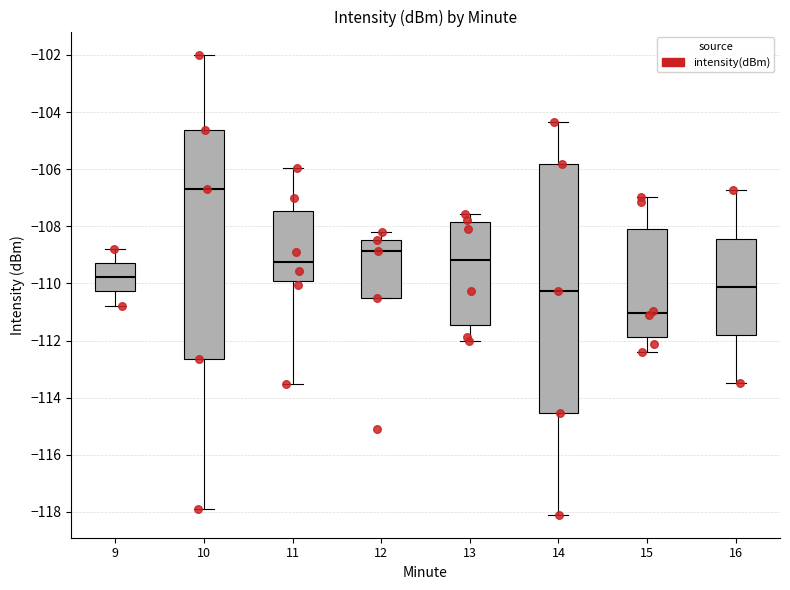

Reading left to right, transcribe this box plot: for each box, give where its median line is, the range the box spans, and where its two whiskers end, as read against the y-axis. The values are not printed on the chart, so give them approximately, as read against the axis.

9: median -109.8, box -110.2 to -109.2, whiskers -110.8 to -108.8
10: median -106.6, box -112.6 to -104.6, whiskers -117.8 to -102.0
11: median -109.2, box -110.0 to -107.4, whiskers -113.6 to -106.0
12: median -108.8, box -110.6 to -108.4, whiskers -110.6 to -108.2
13: median -109.2, box -111.4 to -107.8, whiskers -112.0 to -107.6
14: median -110.2, box -114.6 to -105.8, whiskers -118.0 to -104.4
15: median -111.0, box -111.8 to -108.2, whiskers -112.4 to -107.0
16: median -110.2, box -111.8 to -108.4, whiskers -113.4 to -106.8